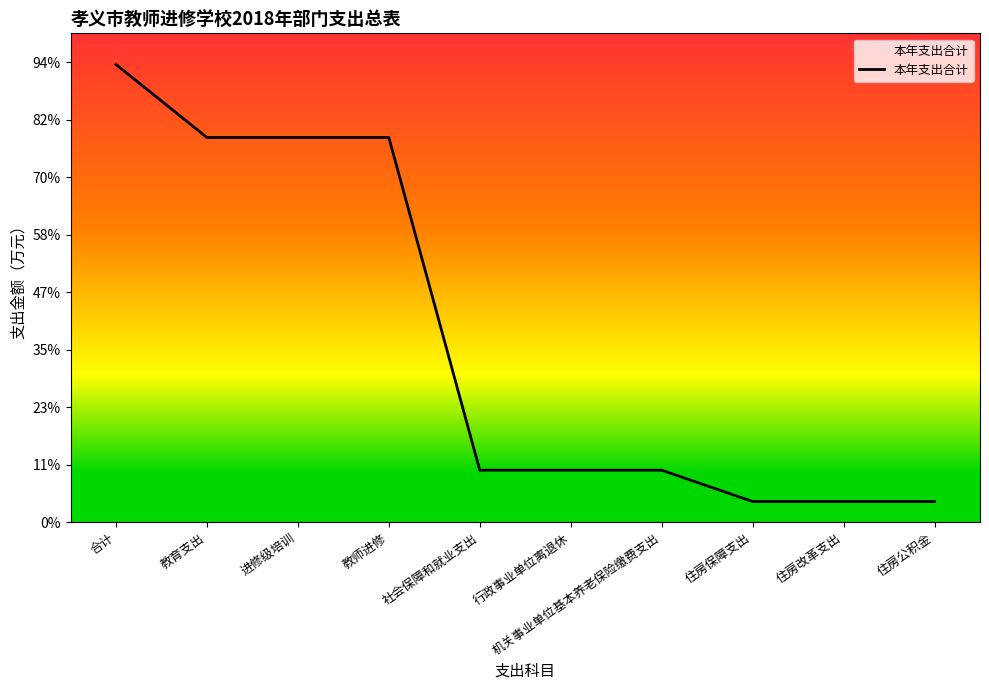

Reading left to right, transcribe all the data shown in this chart.

159.2	133.8	133.8	133.8	18.1	18.1	18.1	7.2	7.2	7.2